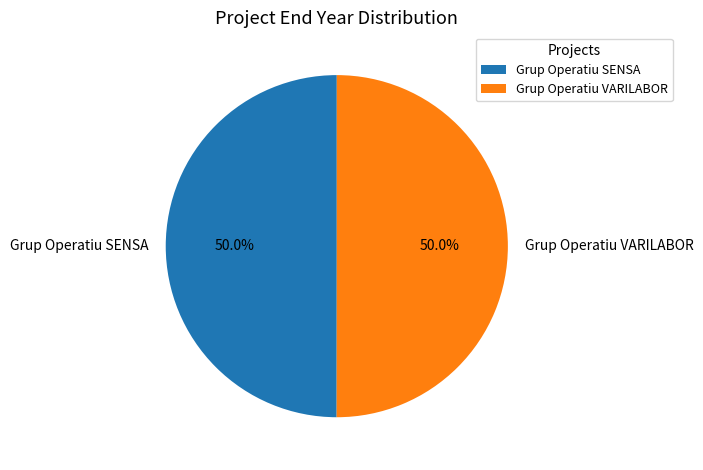

Approximately how many times larger is the value at Grup Operatiu VARILABOR compared to Grup Operatiu SENSA?

1.0